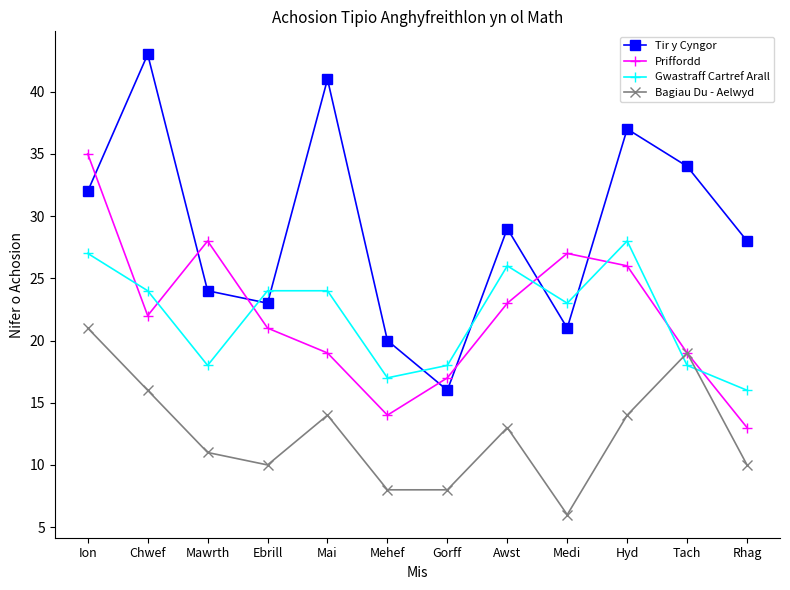

At how many categories does at least one series exceed 23?

10